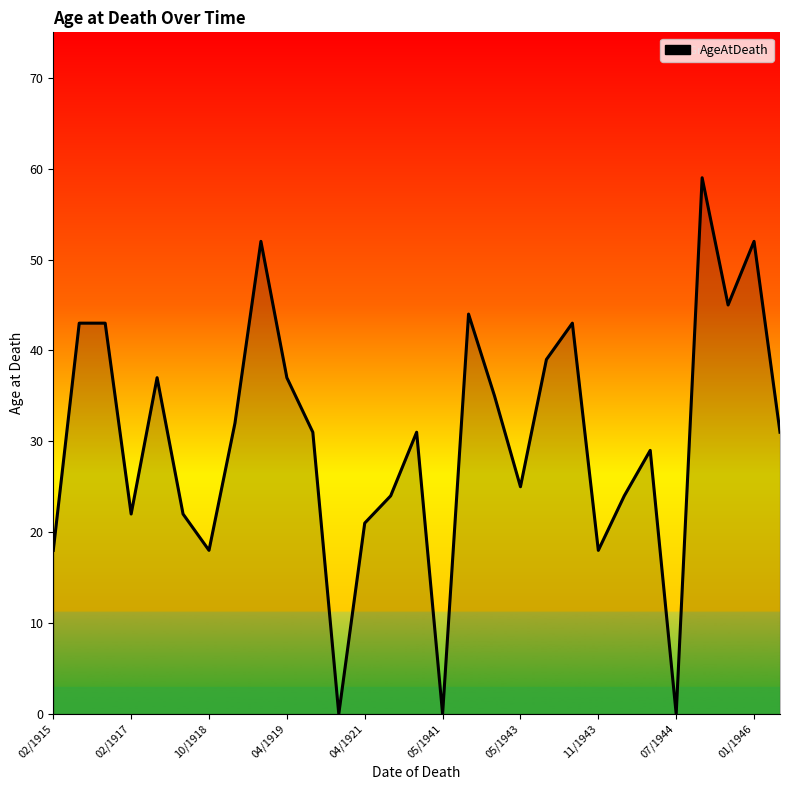

What is the difference between the second highest and minimum values?

52